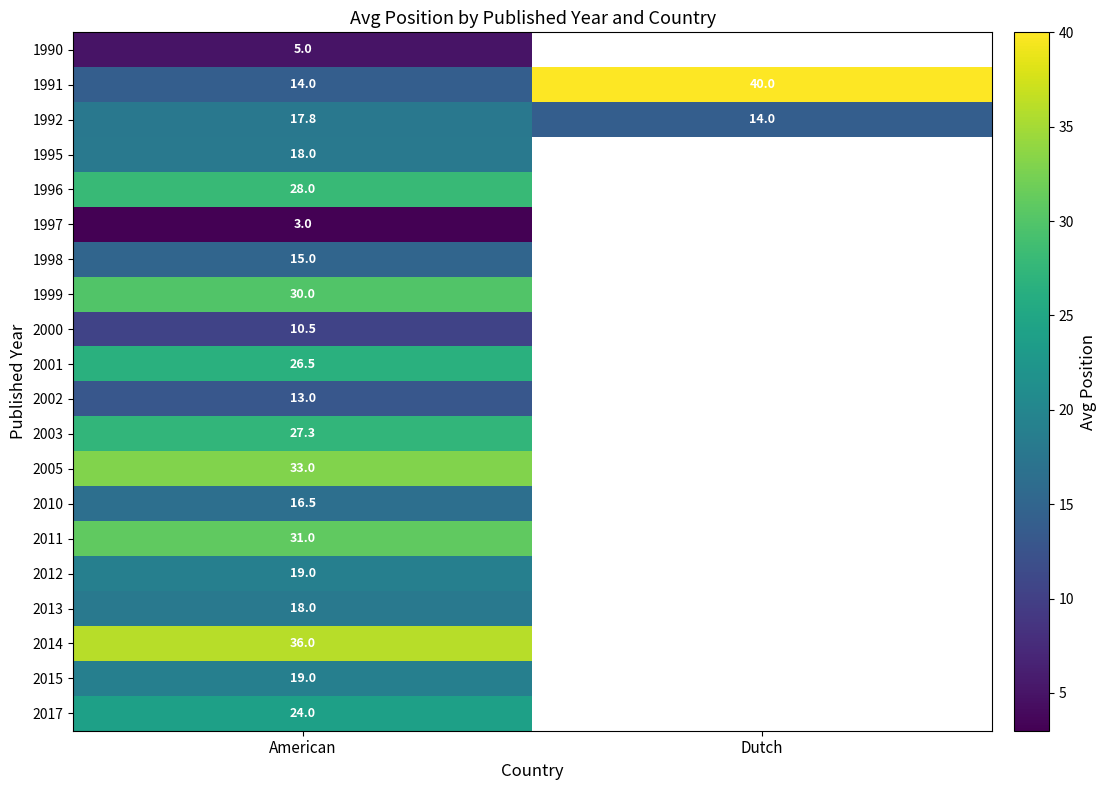

How many categories are shown in the chart?

2